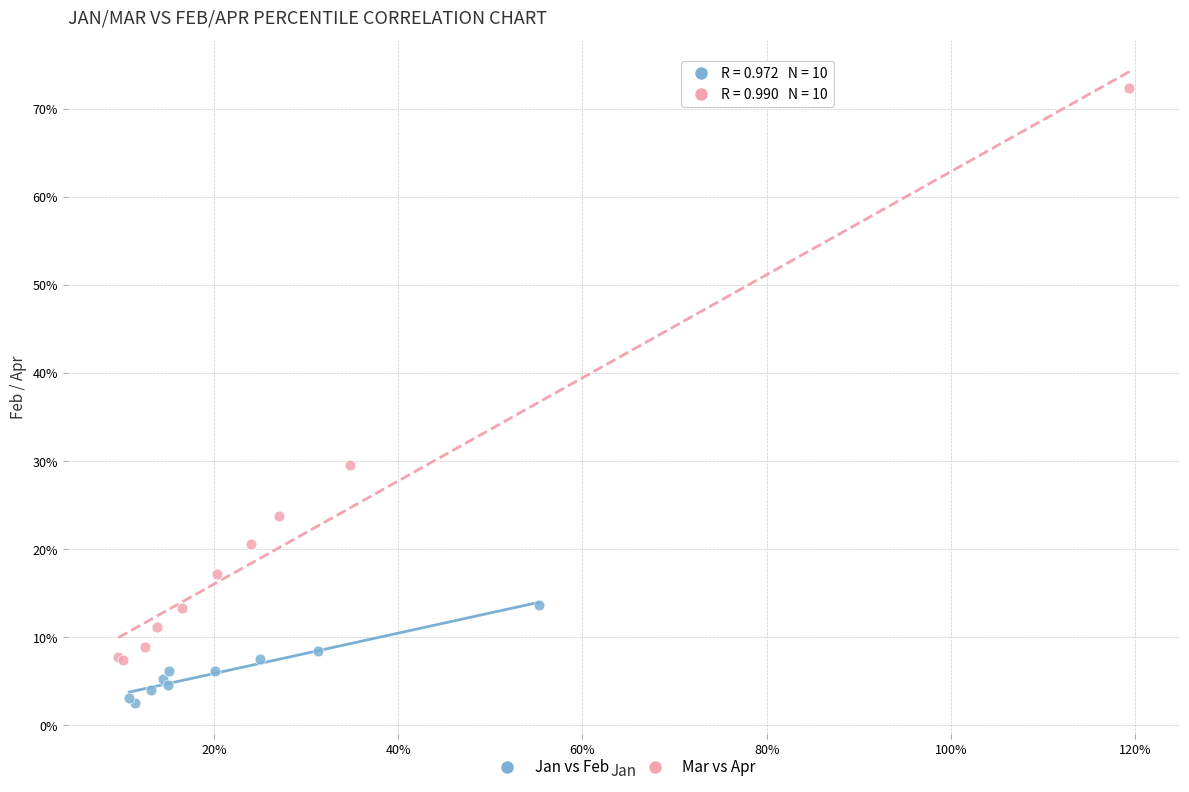

What are all the series names shown in the legend?

Jan vs Feb, Mar vs Apr